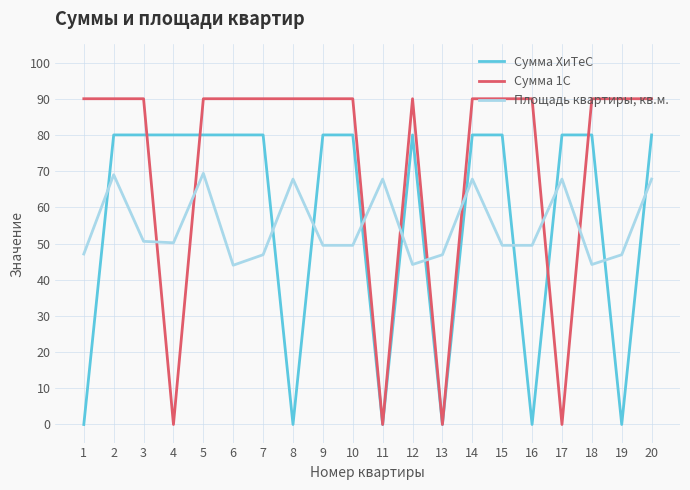

What is the maximum value for Сумма ХиТеС?

80.0